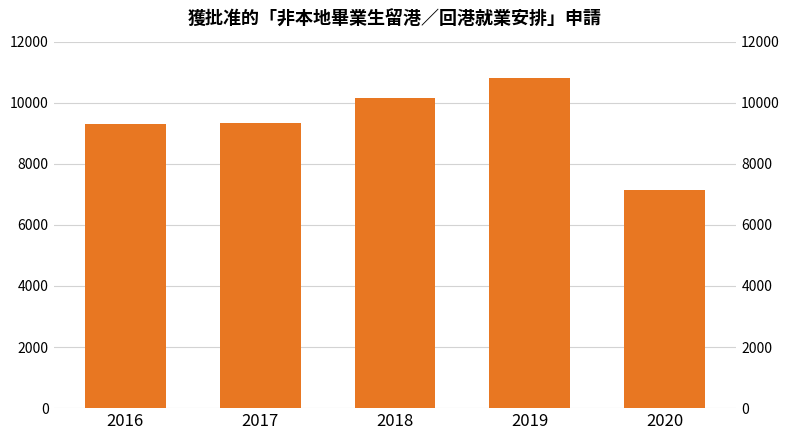

How many data points are less than 9331?

2